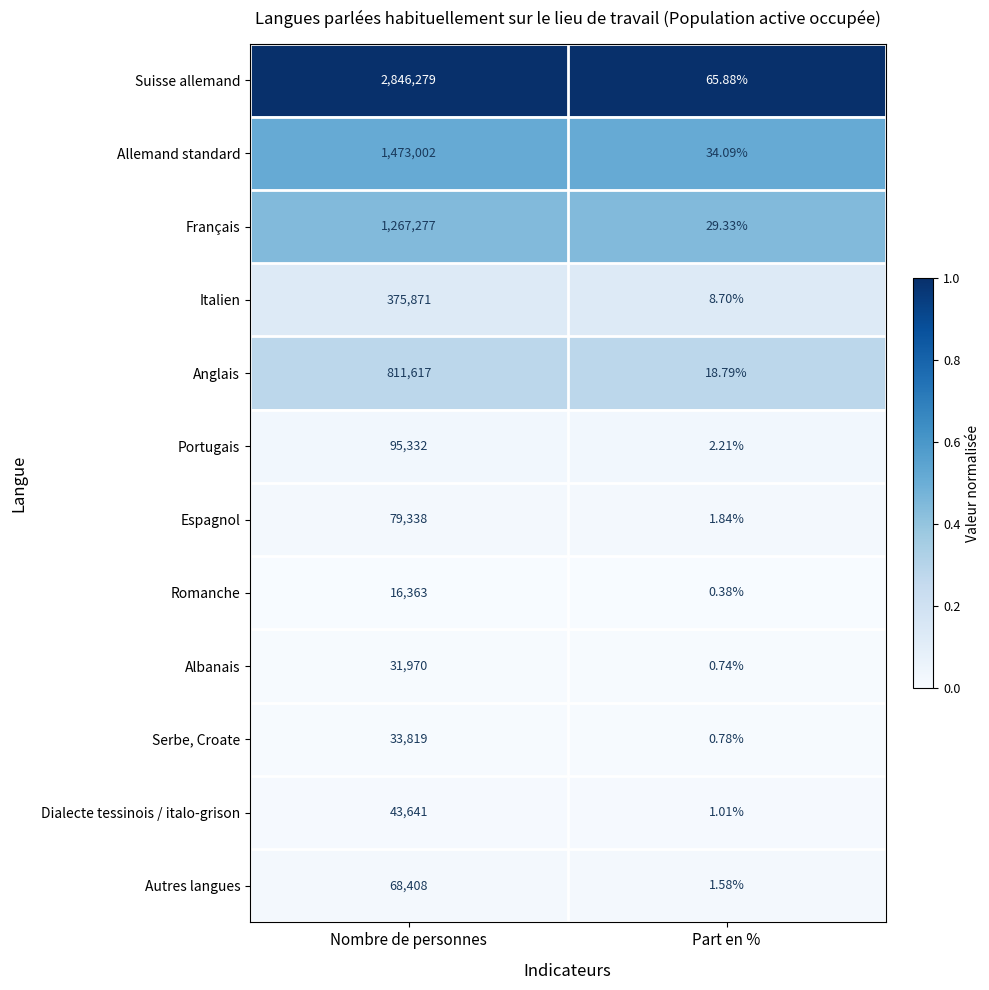

At which label does Suisse allemand reach its minimum?

Part en %